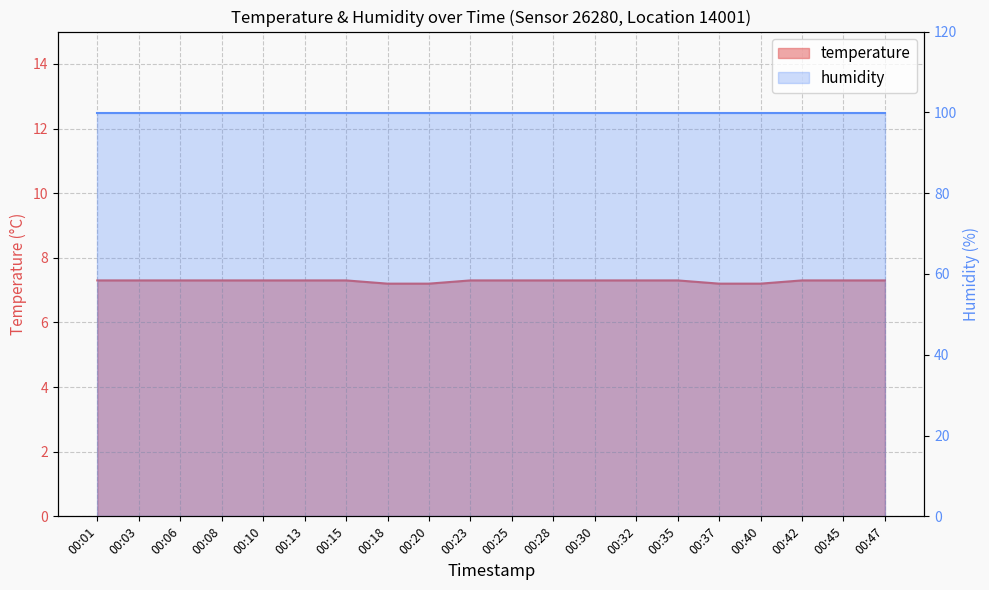

What is the minimum value shown in the chart?

7.2